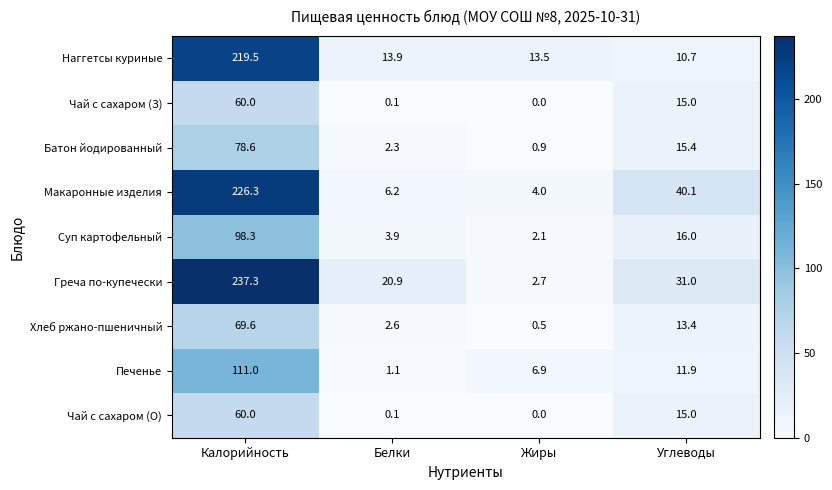

Where is Чай с сахаром (О) nearest to the value 30?

Углеводы